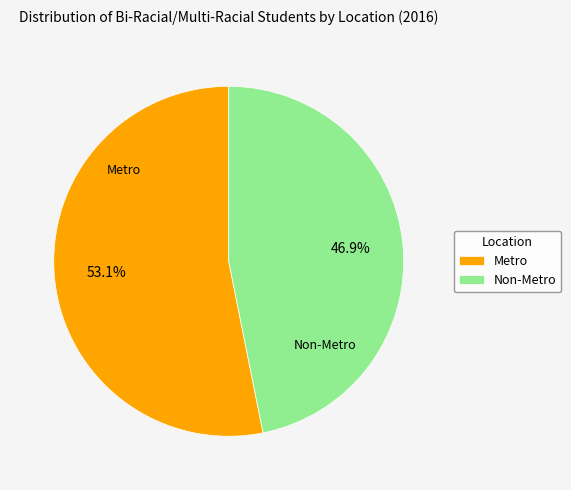

How many slices are in this pie chart?

2